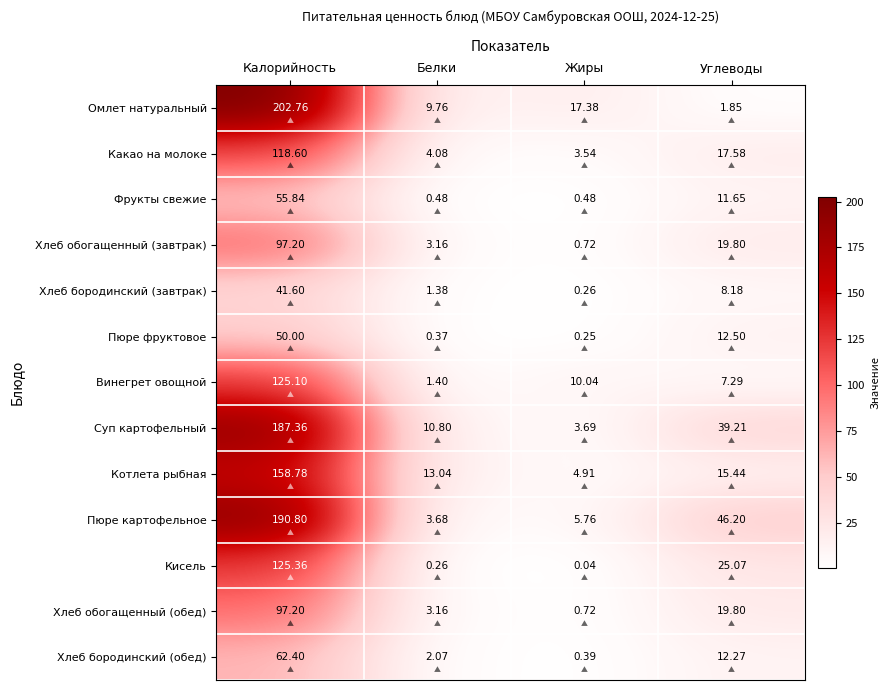

List the labels in order of Пюре фруктовое value, largest first.

Калорийность, Углеводы, Белки, Жиры